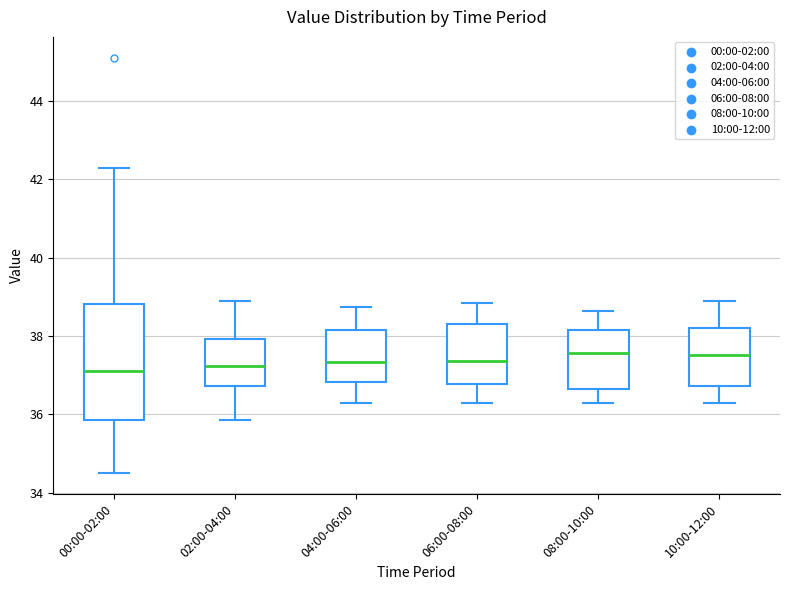

Where does the median line of the box for 00:00-02:00 sit on the y-axis? The values are not printed on the chart, so give them approximately, as read against the axis.

37.2